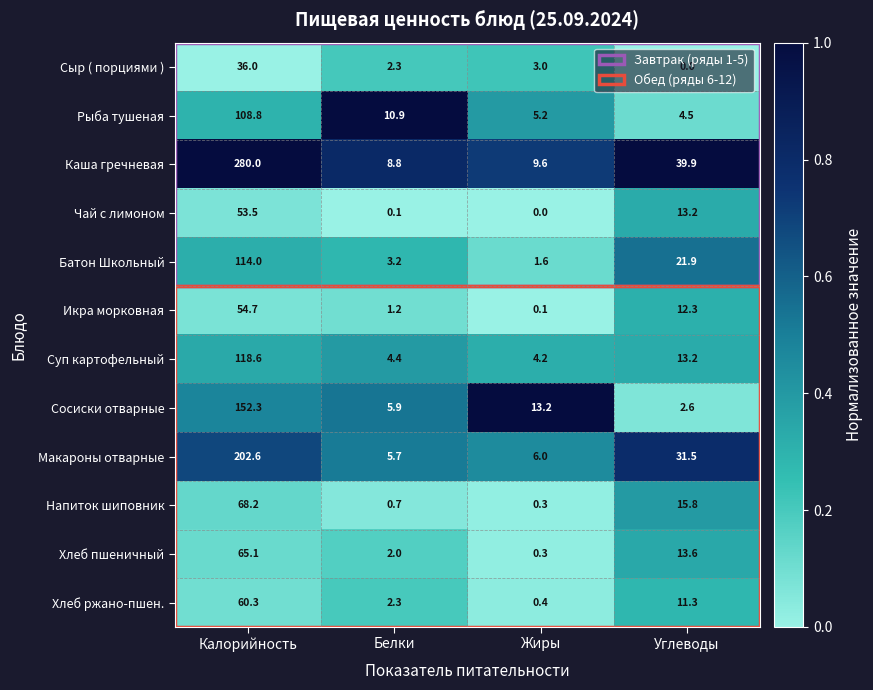

Is it true that Икра морковная equals 0.8 at Белки?

False